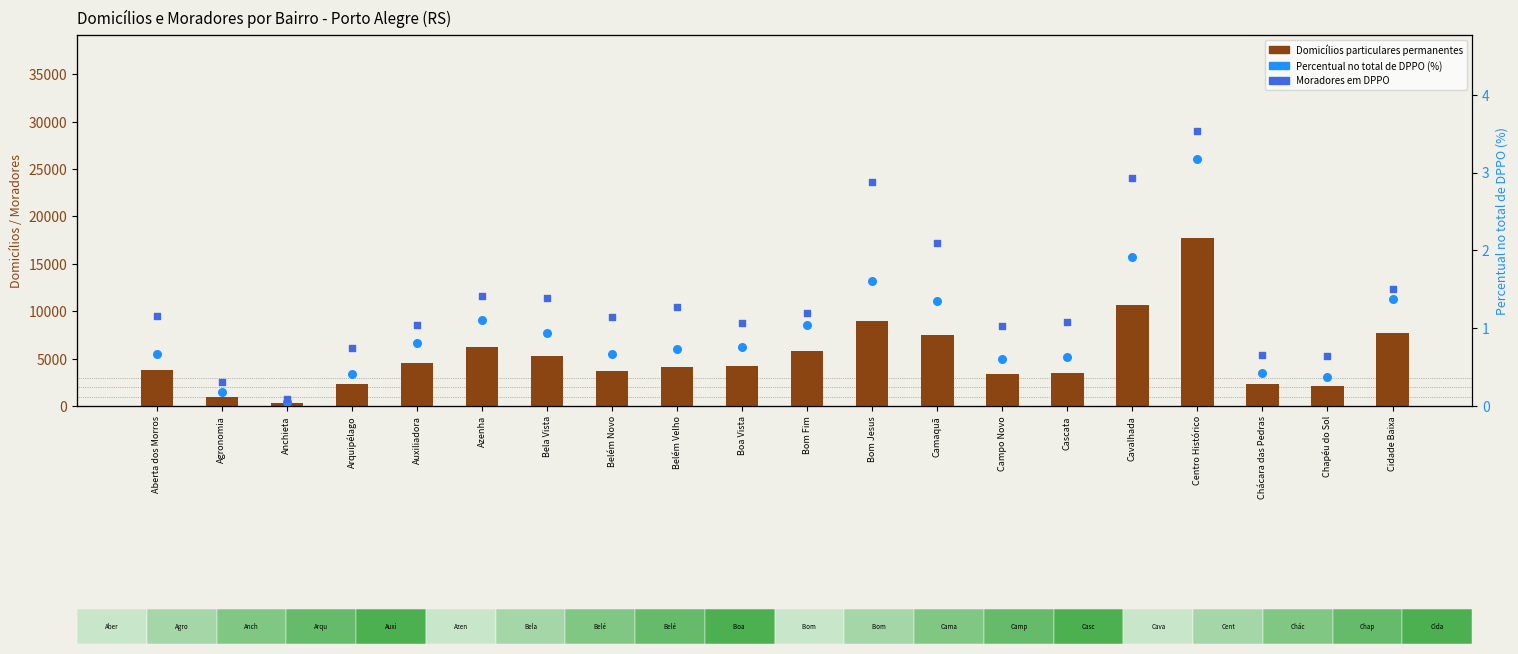

Which series has the largest Y range (max minus min)?

Moradores em DPPO